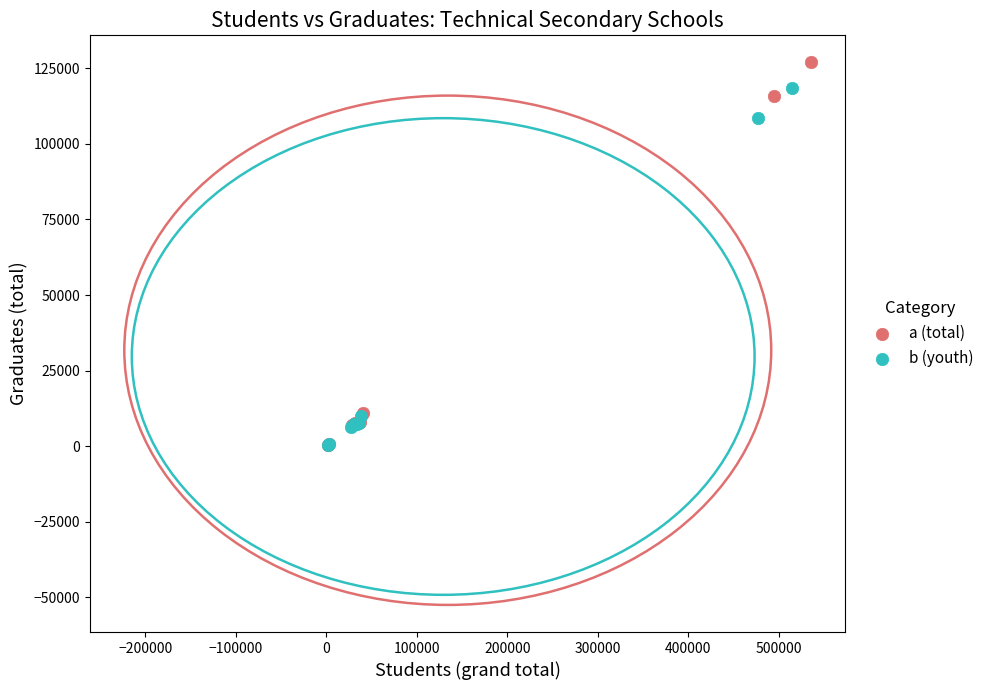

Which series has the widest spread of Y values?

a (total)